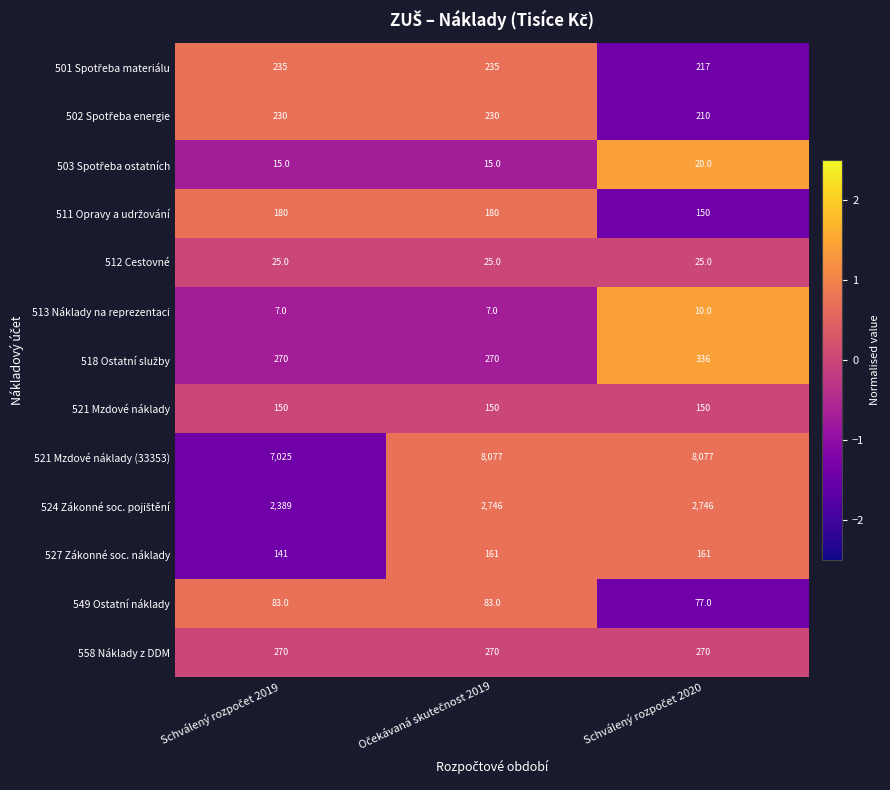

At how many categories does at least one series exceed 2600?

3